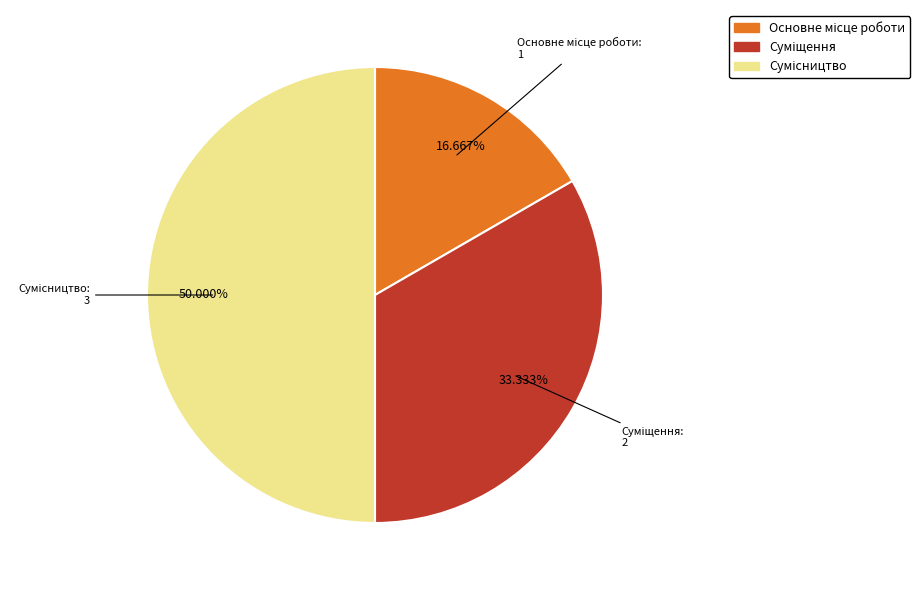

Does Основне місце роботи account for over 50% of the chart?

No